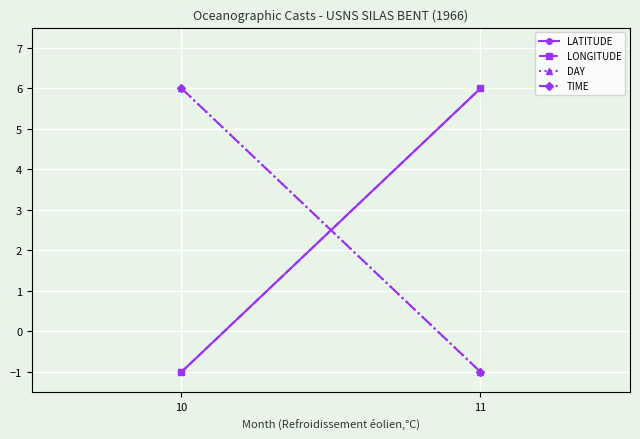

What is the value of the DAY point at the 1st from the left?

6